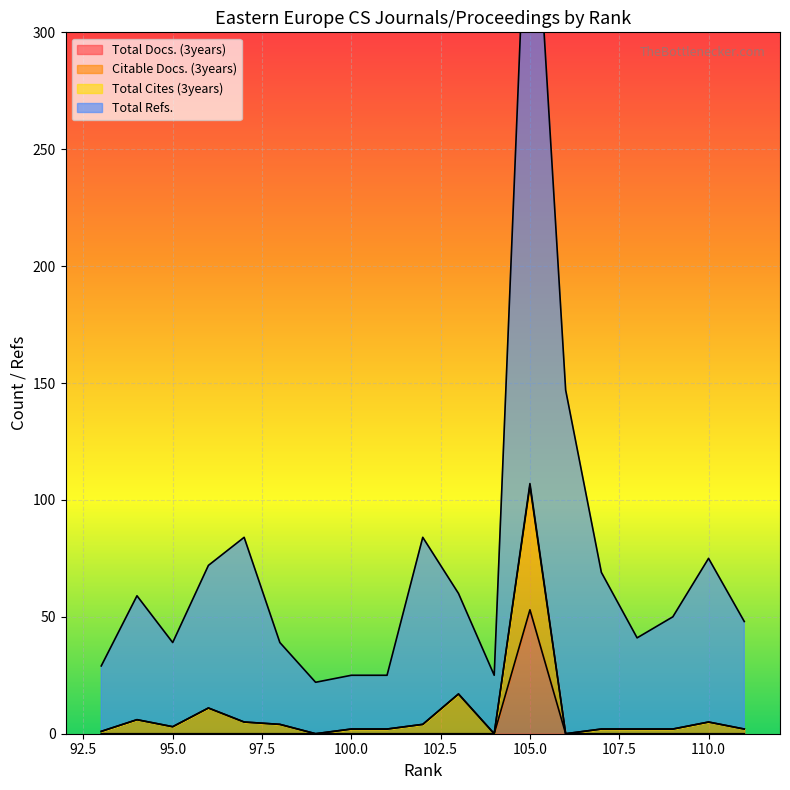

How many lines are shown in the chart?

4